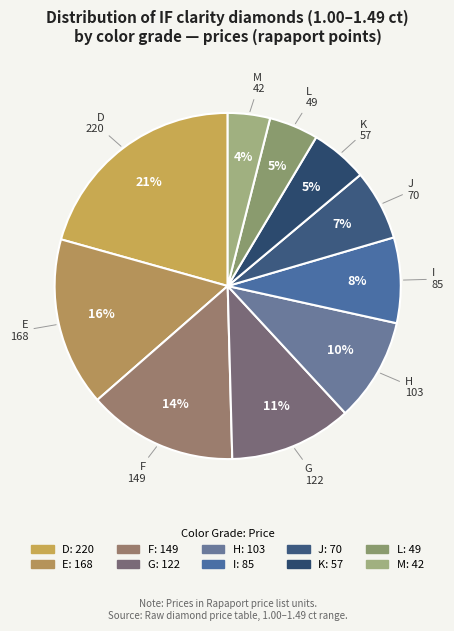

How many slices are in this pie chart?

10